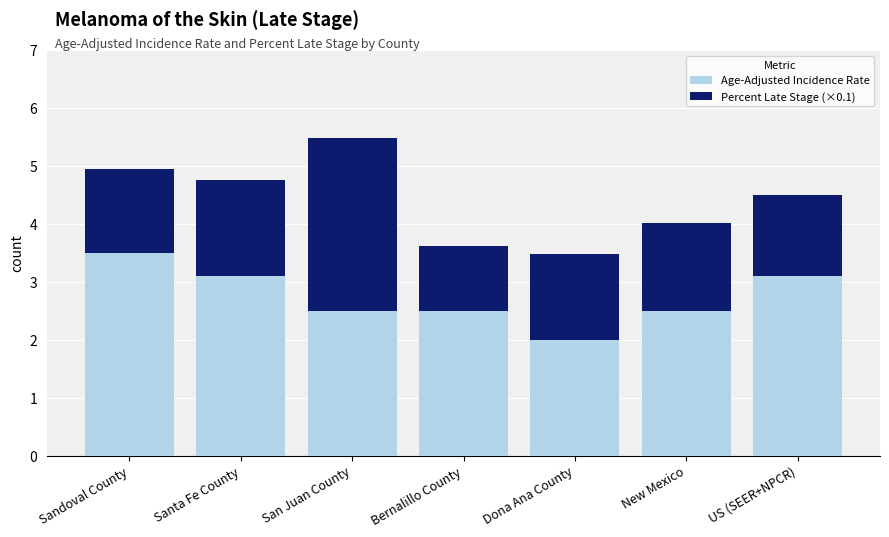

Is it true that Age-Adjusted Incidence Rate equals 2.5 at San Juan County?

True